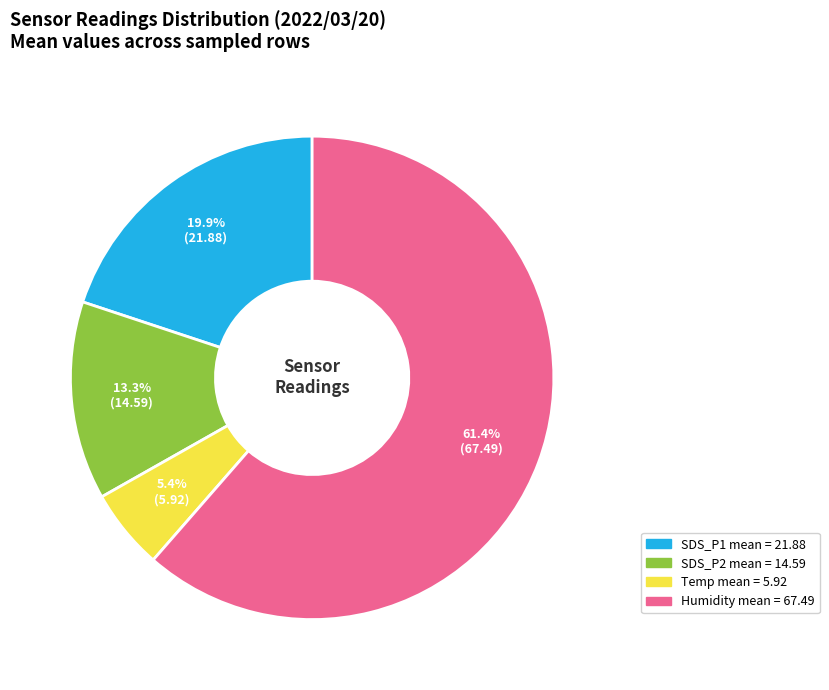

Is there any slice that represents more than half of the pie?

Yes